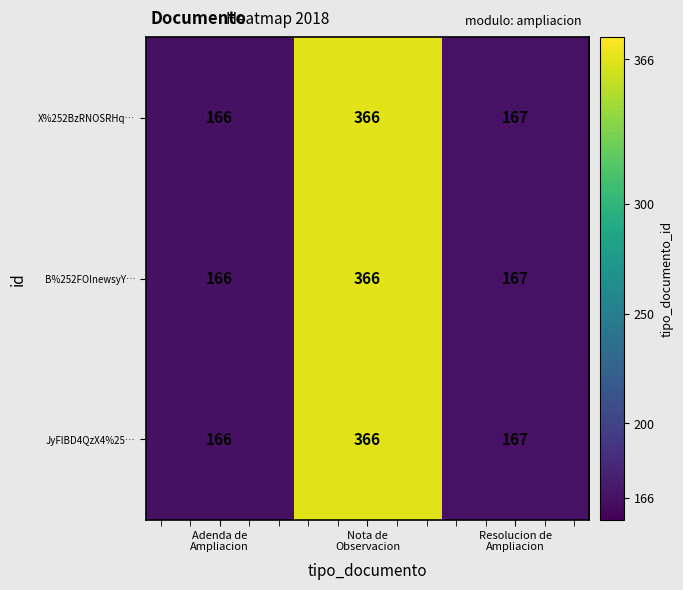

At which category does the chart reach its peak across all series?

Nota de
Observacion